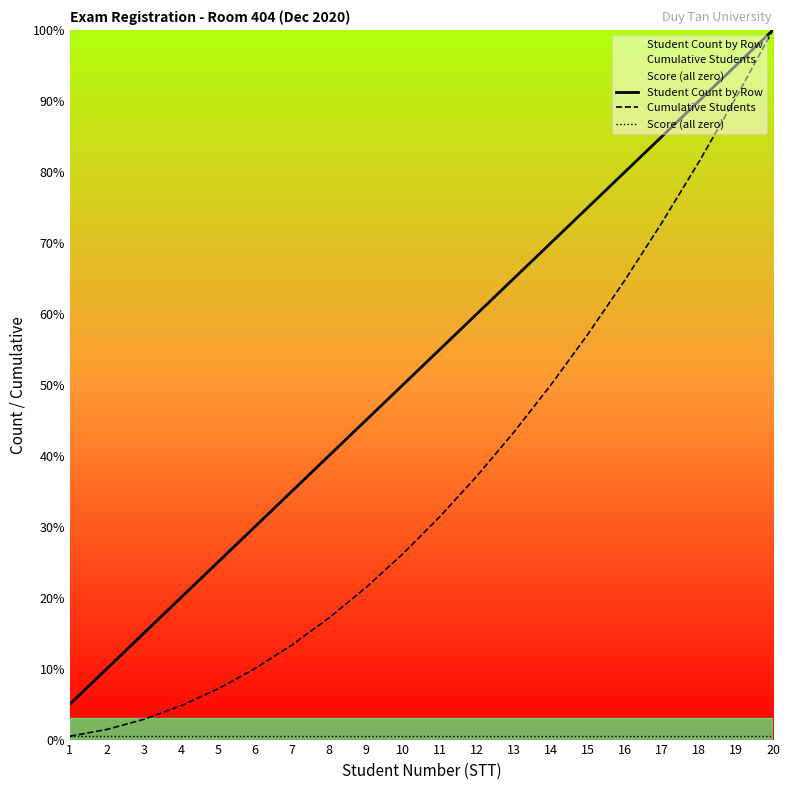

List the series in order of their overall mean, highest first.

Student Count by Row, Cumulative Students, Score (all zero)